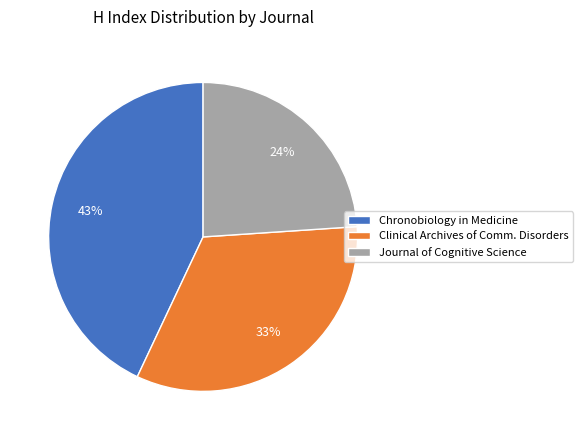

Count the number of slices in the pie.

3